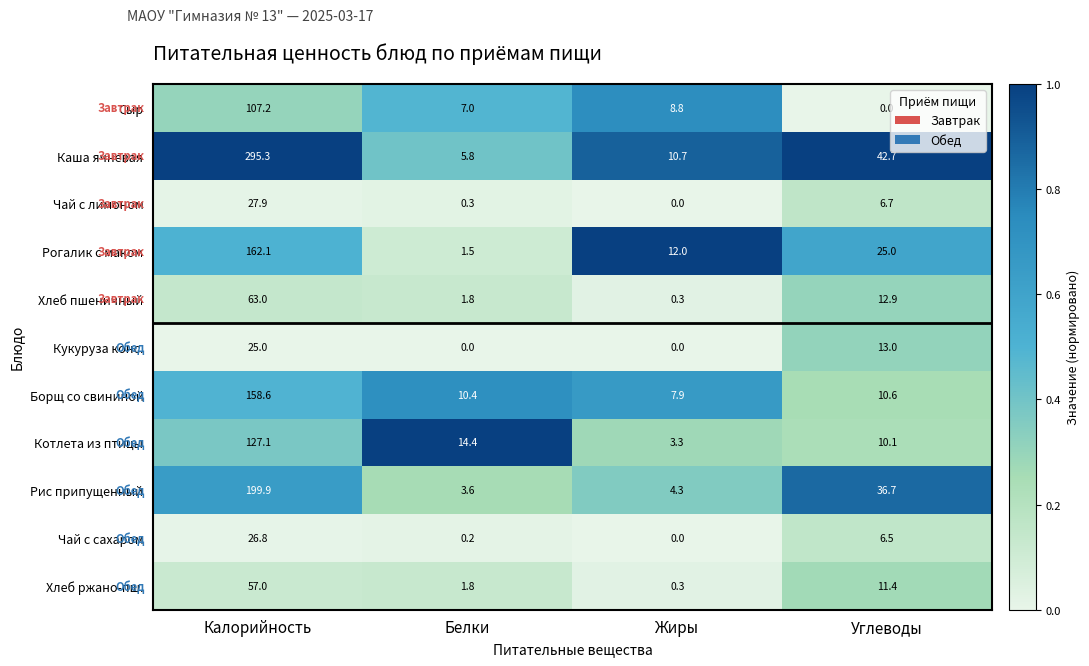

Rank the series by their maximum value, from highest to lowest.

Каша ячневая, Рис припущенный, Рогалик с маком, Борщ со свининой, Котлета из птицы, Сыр, Хлеб пшеничный, Хлеб ржано-пш., Чай с лимоном, Чай с сахаром, Кукуруза конс.